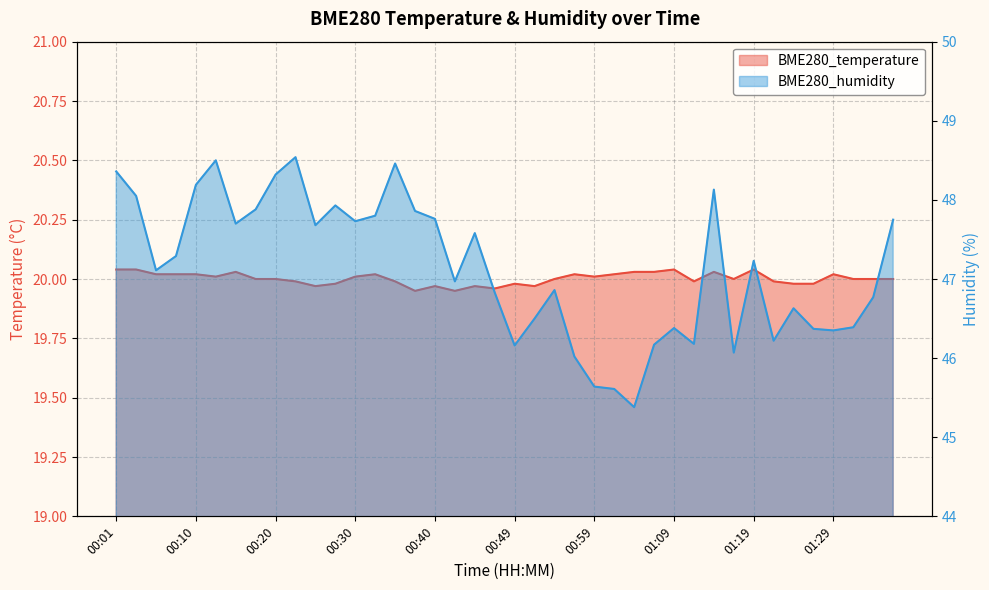

What is the difference between the second highest and second lowest values in the BME280_temperature series?

0.1